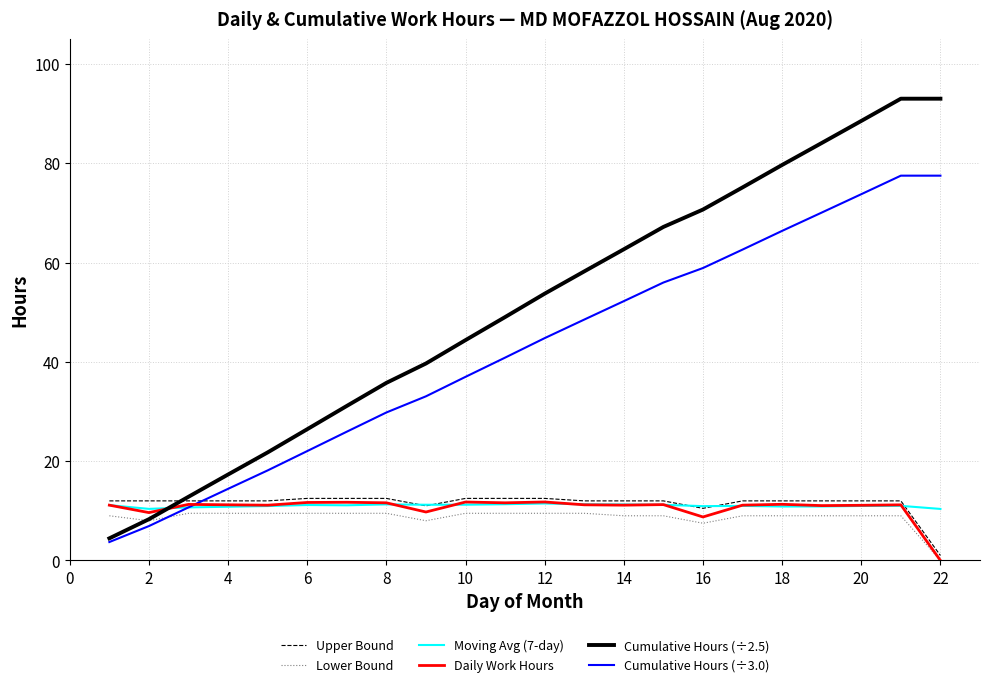

After their last crossing, which series has the higher values: Cumulative Hours (÷2.5) or Moving Avg (7-day)?

Cumulative Hours (÷2.5)